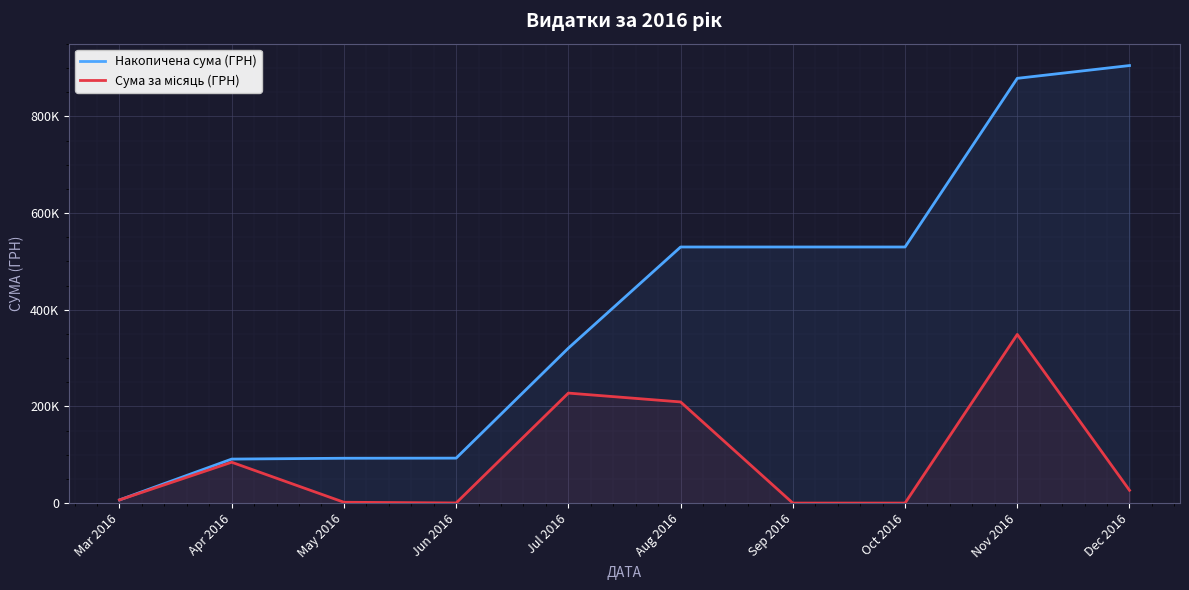

Which category has the highest value across all series?

Dec 2016